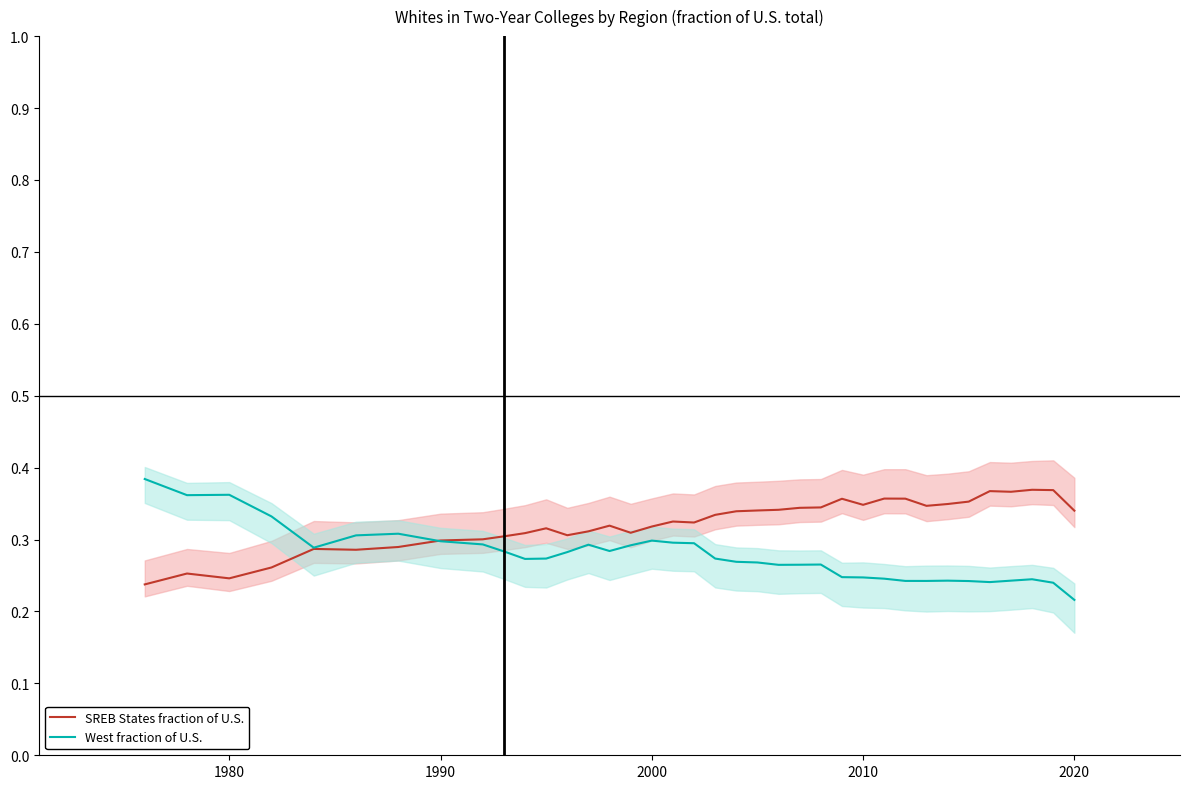

List the series in order of their overall mean, highest first.

SREB States fraction of U.S., West fraction of U.S.